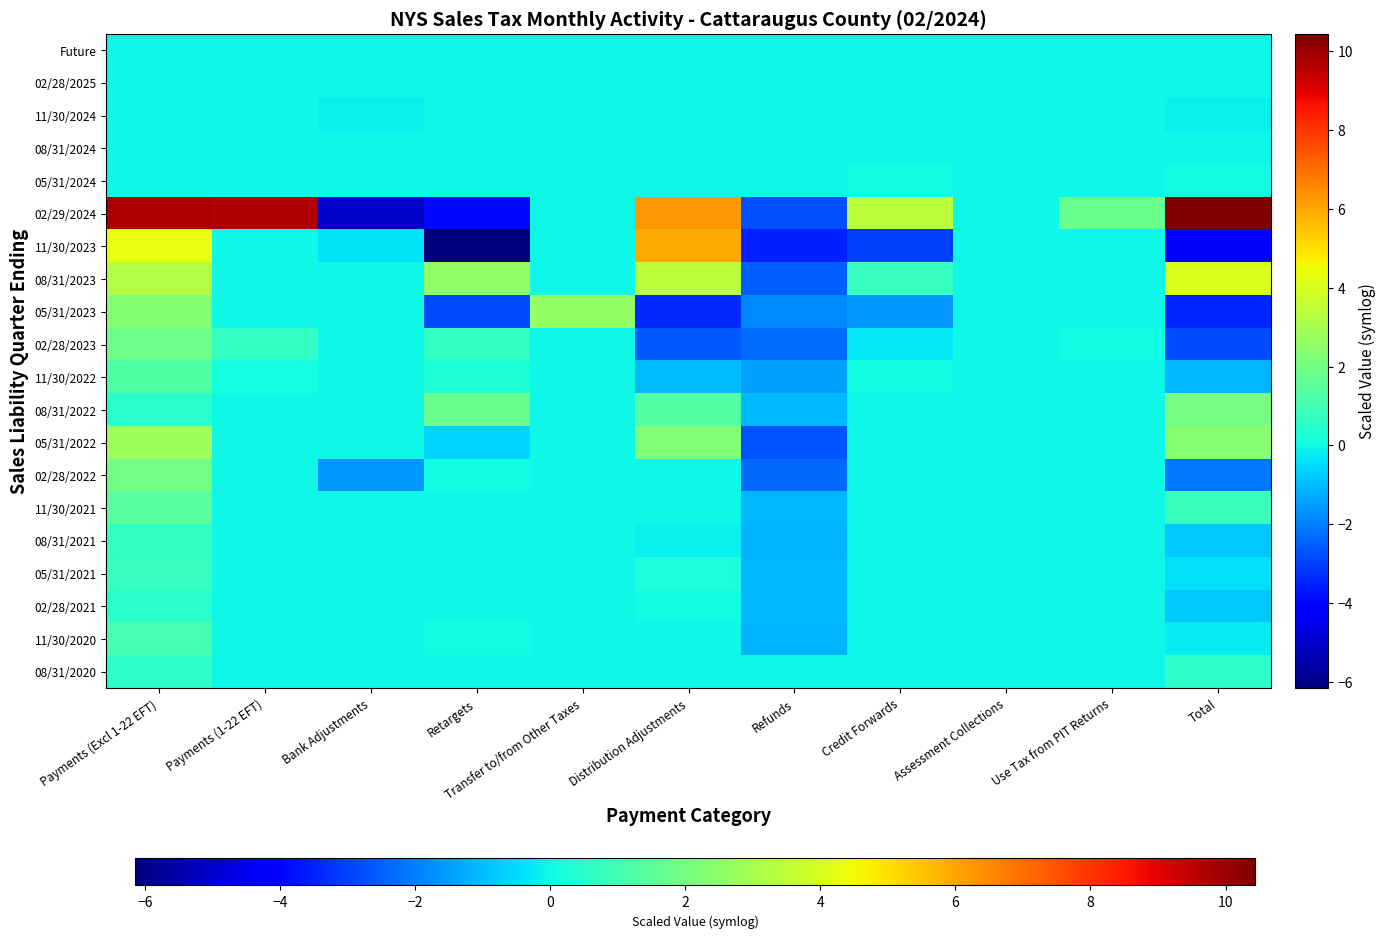

What is the total value across all series at Transfer to/from Other Taxes?

2.7